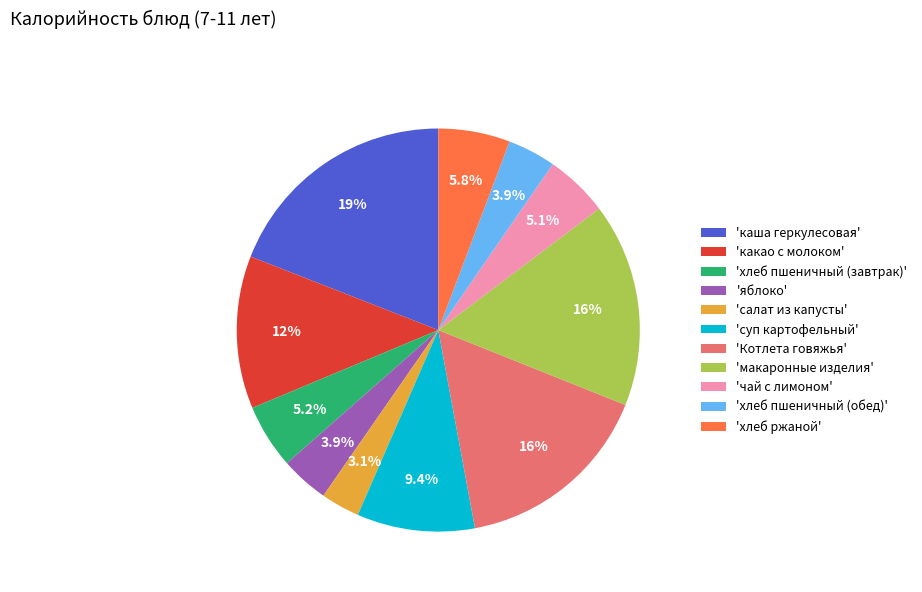

Between 'макаронные изделия' and 'чай с лимоном', which is larger?

'макаронные изделия'